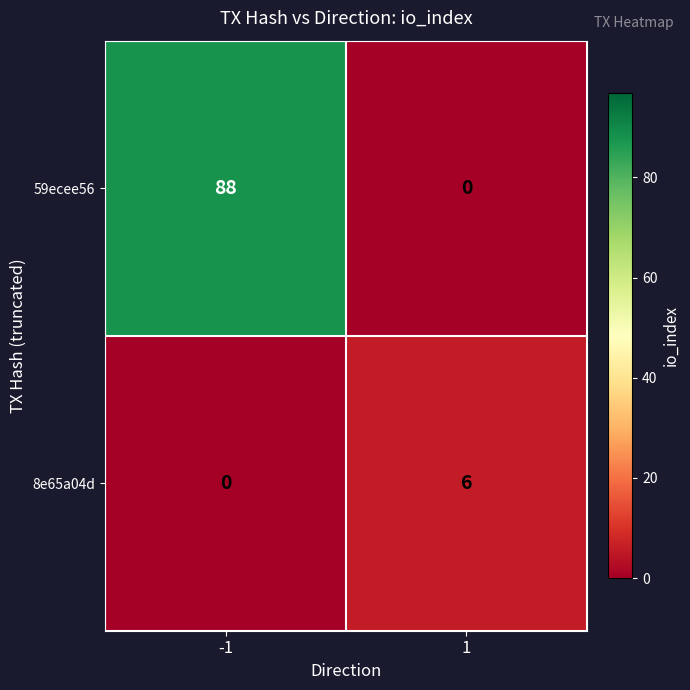

What is the difference between the 8e65a04d values at -1 and 1?

6